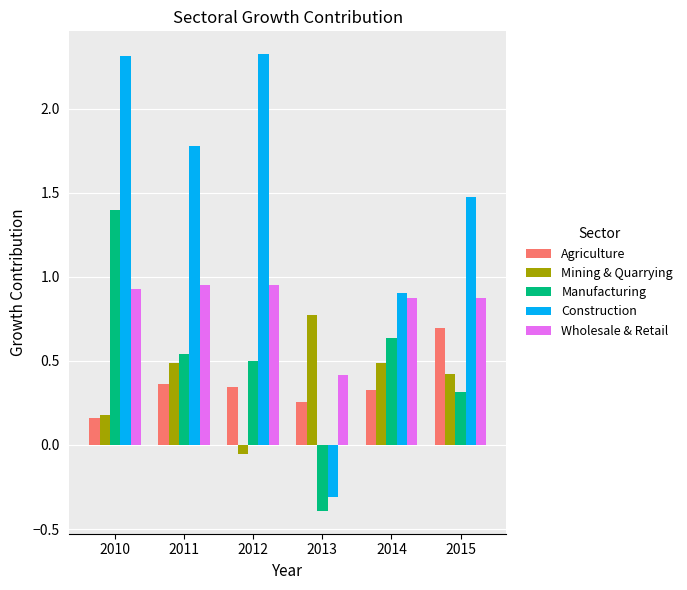

Where is Wholesale & Retail nearest to the value 0?

2013